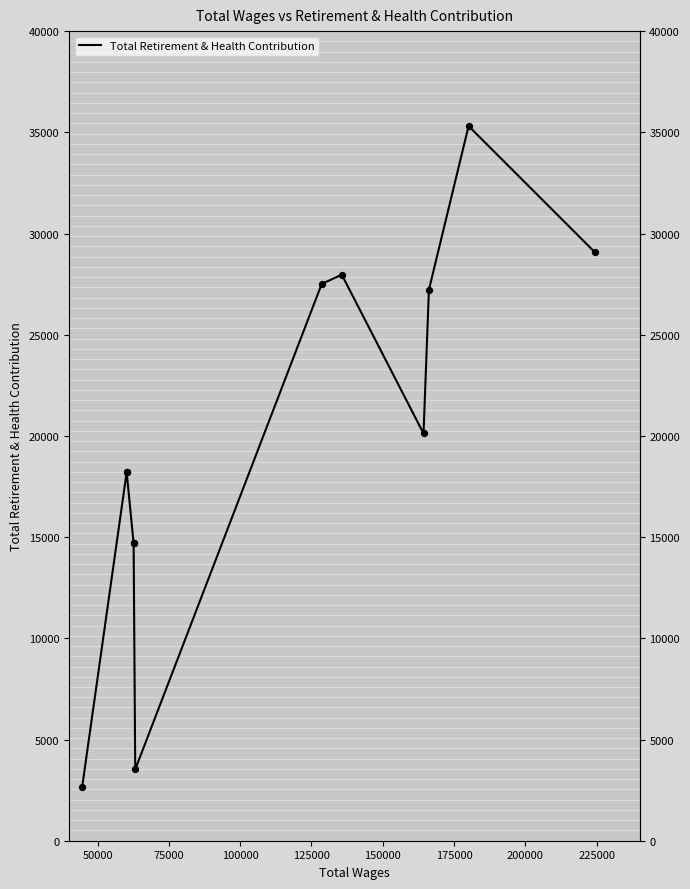

What is the change in value from 25000 to 150000?

+854